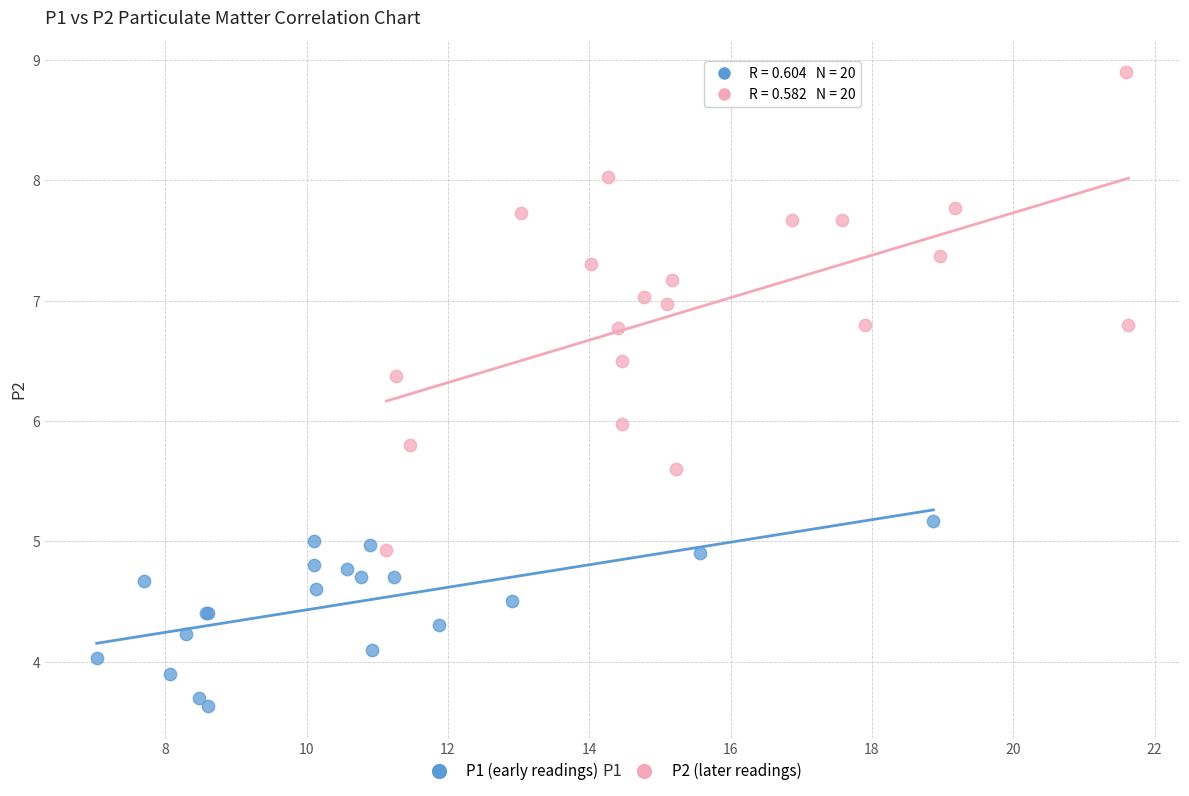

What are all the series names shown in the legend?

P1 (early readings), P2 (later readings)